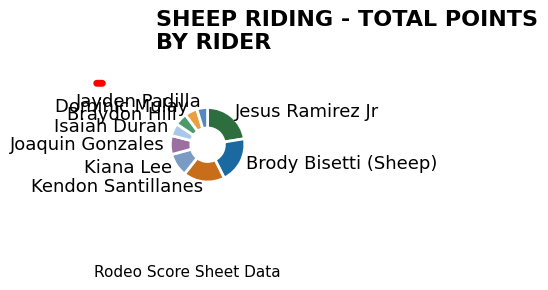

Is the sum of Braydon Hill and Kendon Santillanes greater than half?

No